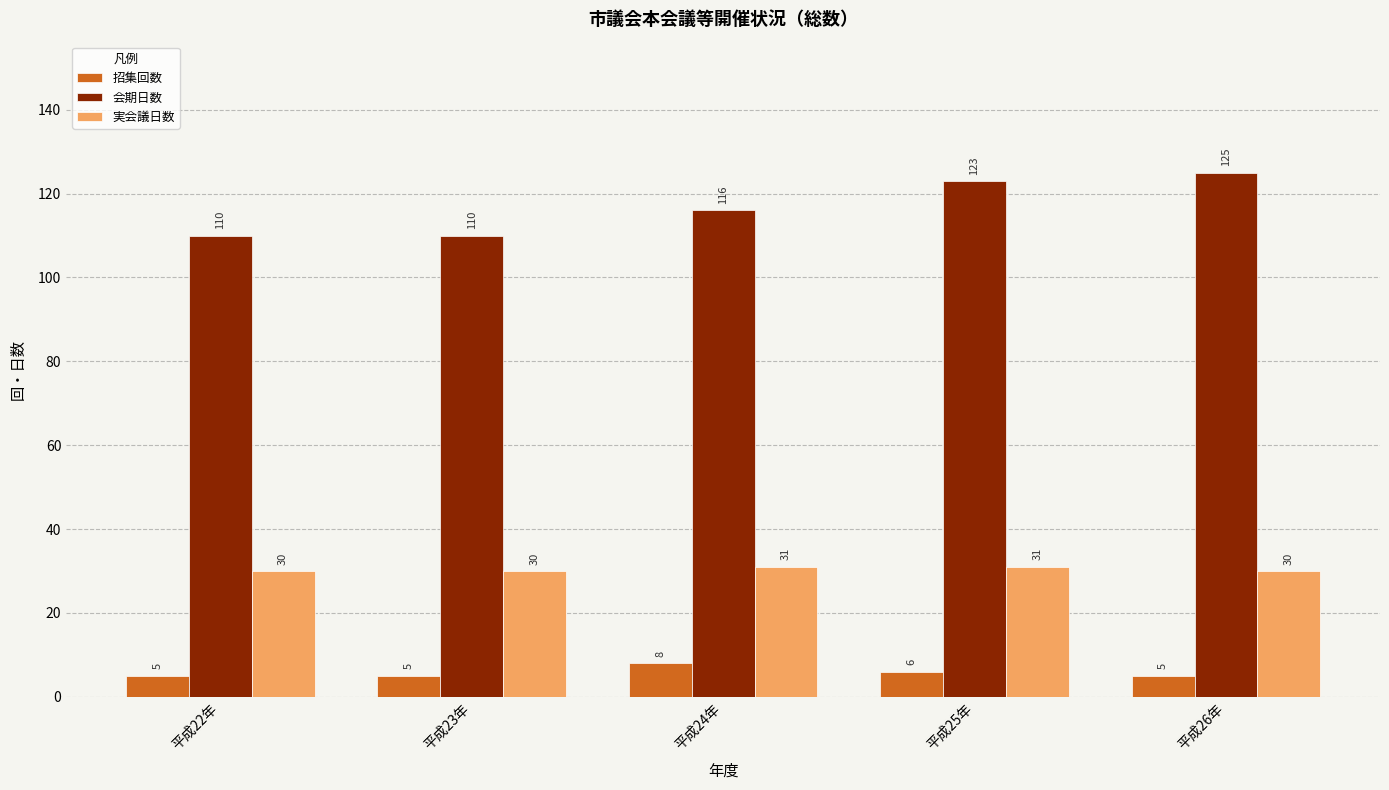

True or false: 会期日数 has a value of 203 at 平成26年.

False